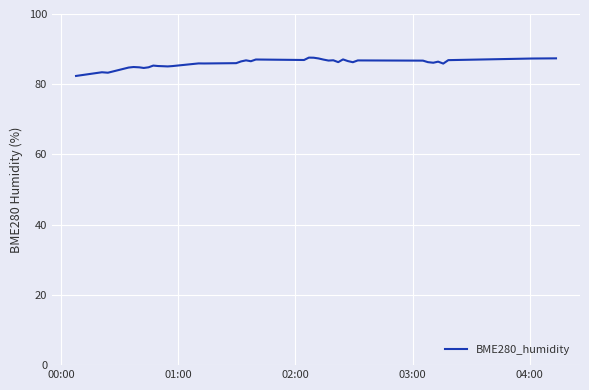

What is the average value?

86.0